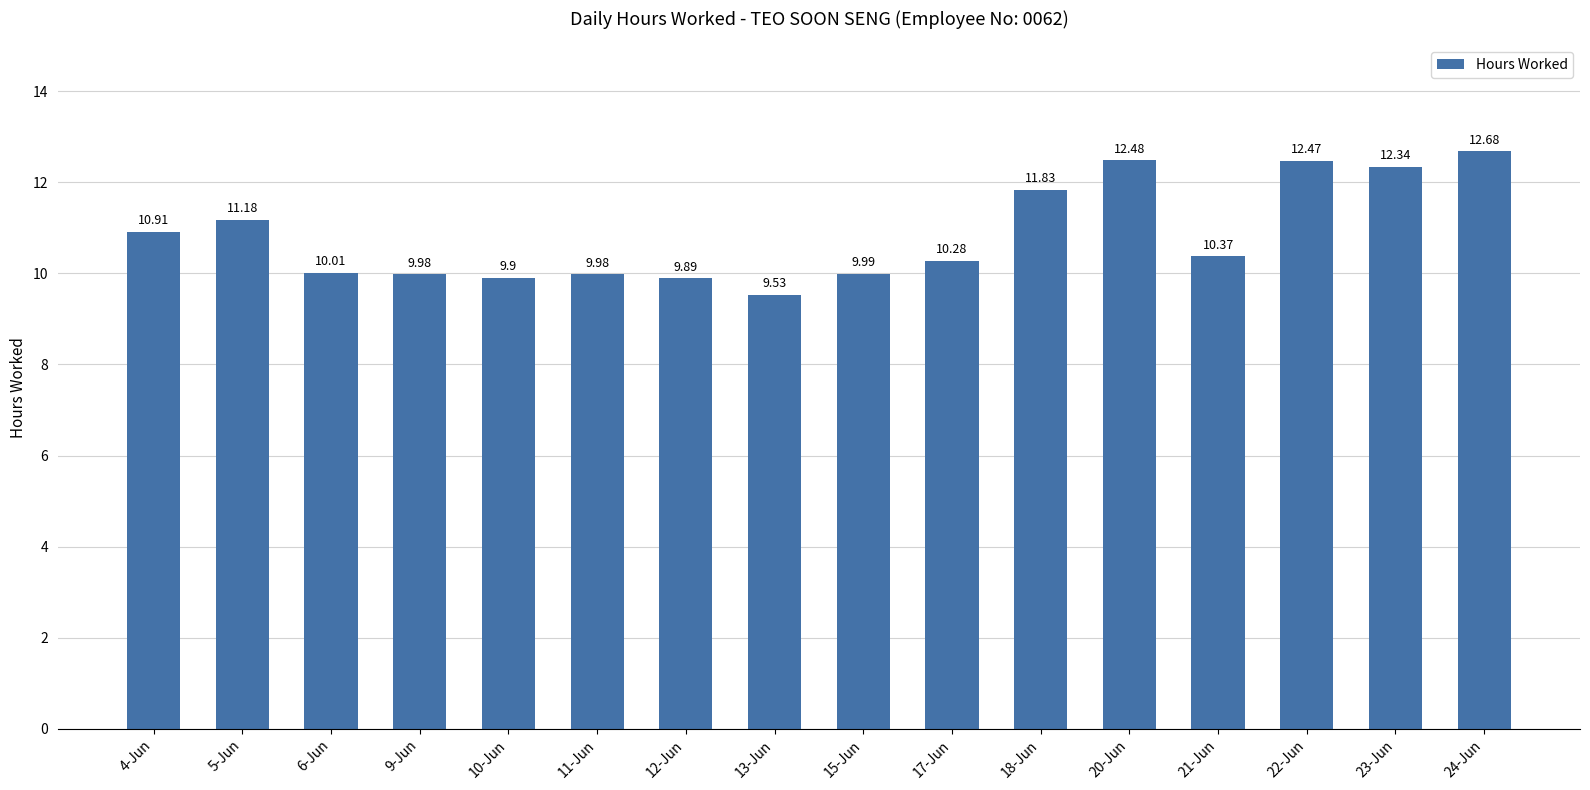

What is the ratio of the value at 17-Jun to the value at 4-Jun?

0.9